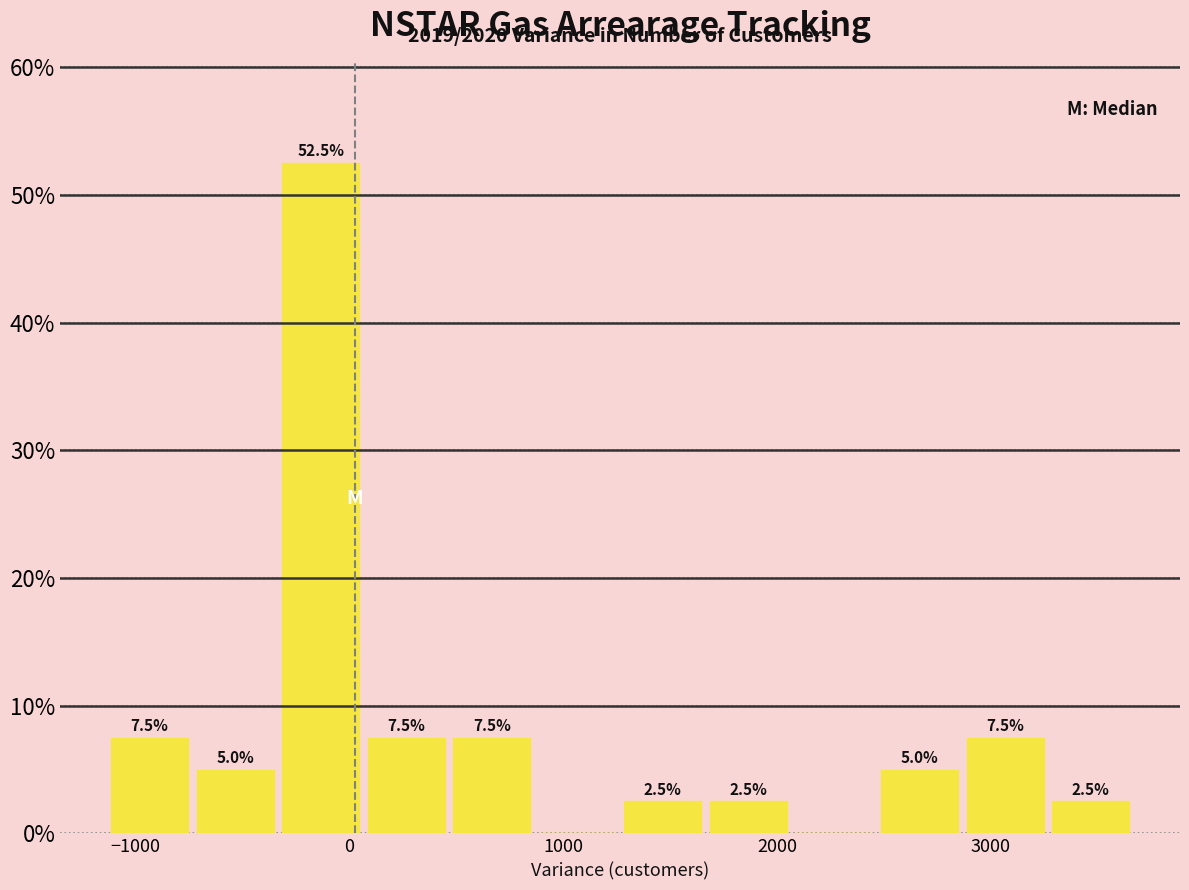

Which range on the x-axis has the tallest bar?

-300 to 100